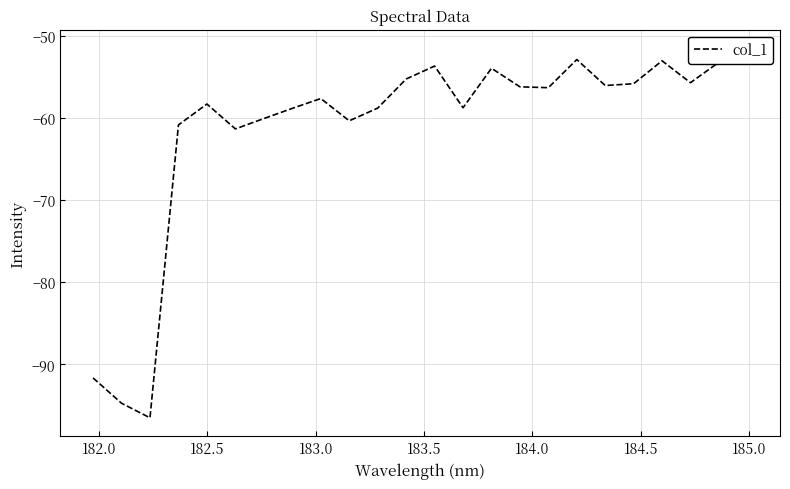

What is the difference between the second highest and minimum values?

43.7